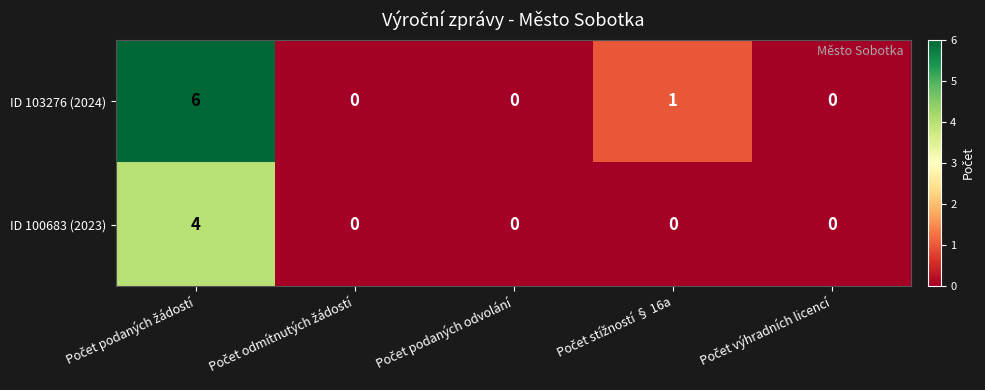

Rank the series by their average value, from lowest to highest.

ID 100683 (2023), ID 103276 (2024)